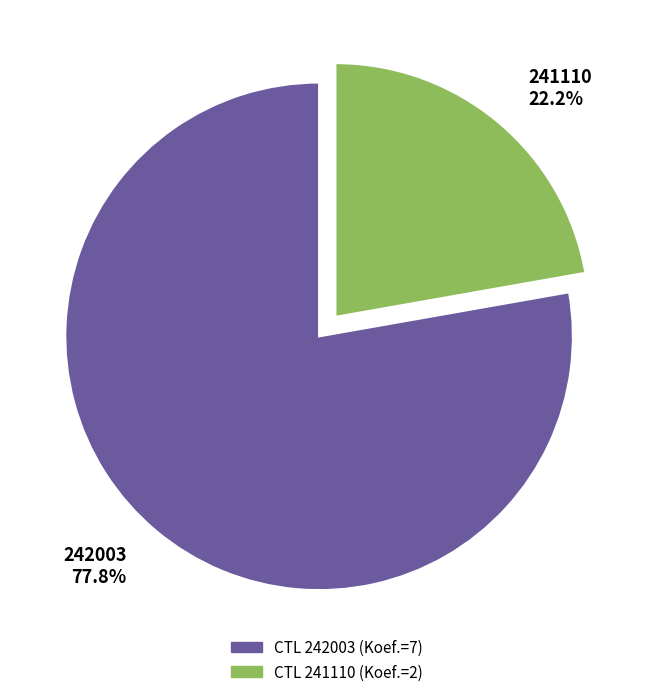

What is the smallest slice in the pie chart?

241110